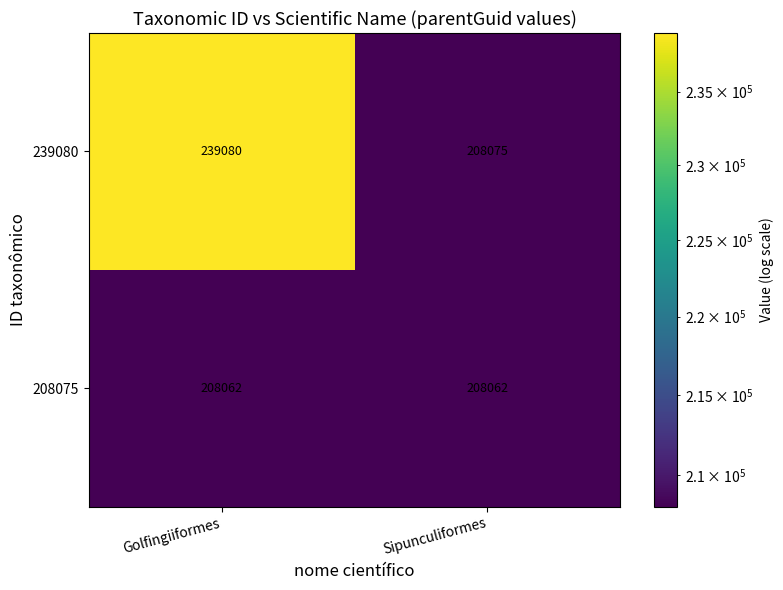

Reading left to right, transcribe all the data shown in this chart.

239080: 239080	208075
208075: 208062	208062